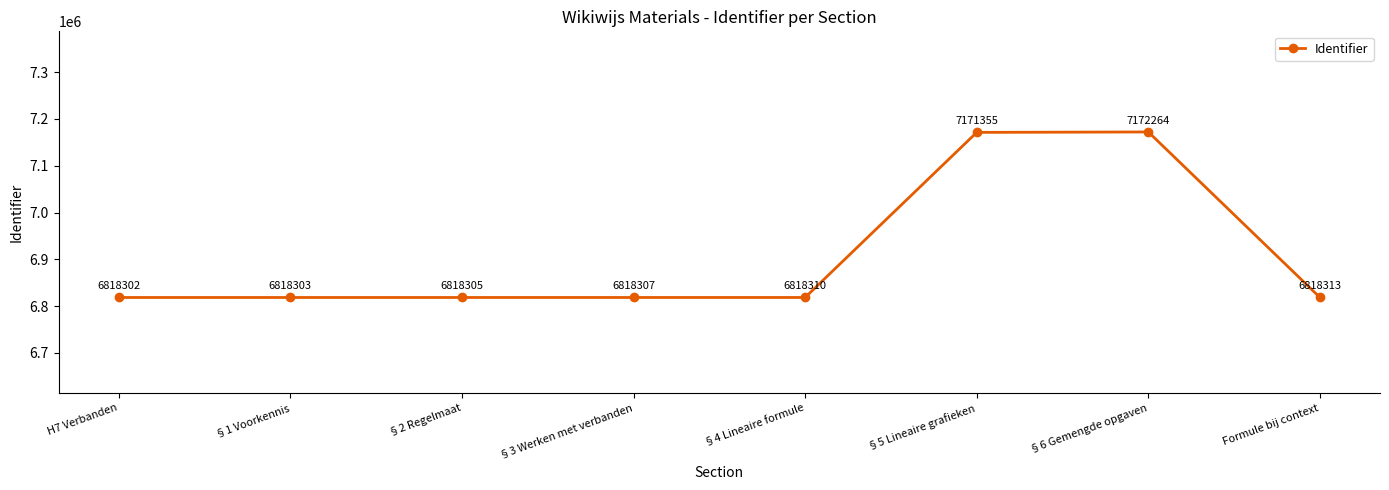

How many values are below 6818310?

4